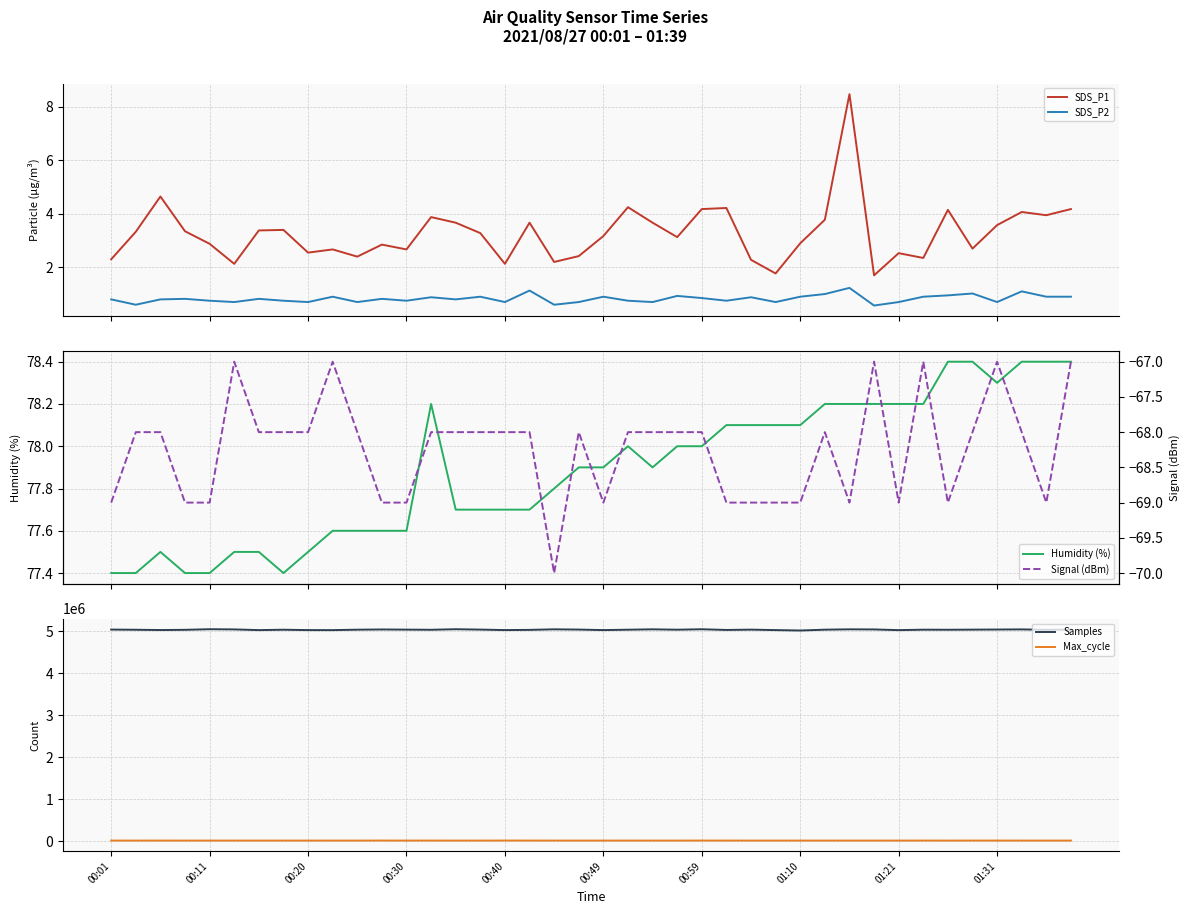

What is the highest value of the SDS_P2 series?

1.2